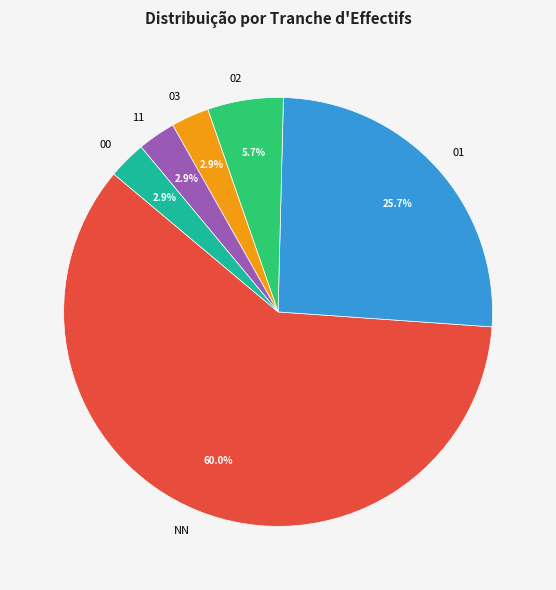

Between 01 and NN, which is larger?

NN